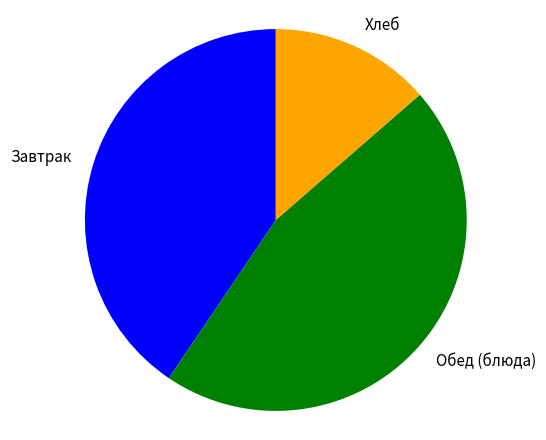

Which category has the smallest portion of the pie?

Хлеб